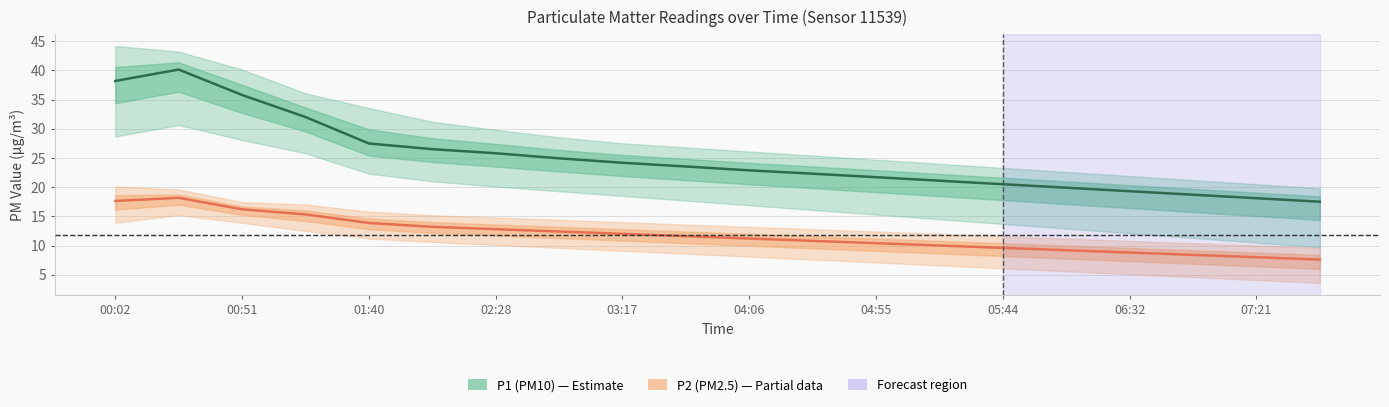

True or false: P2 (PM2.5) and P1 (PM10) cross at least once.

False